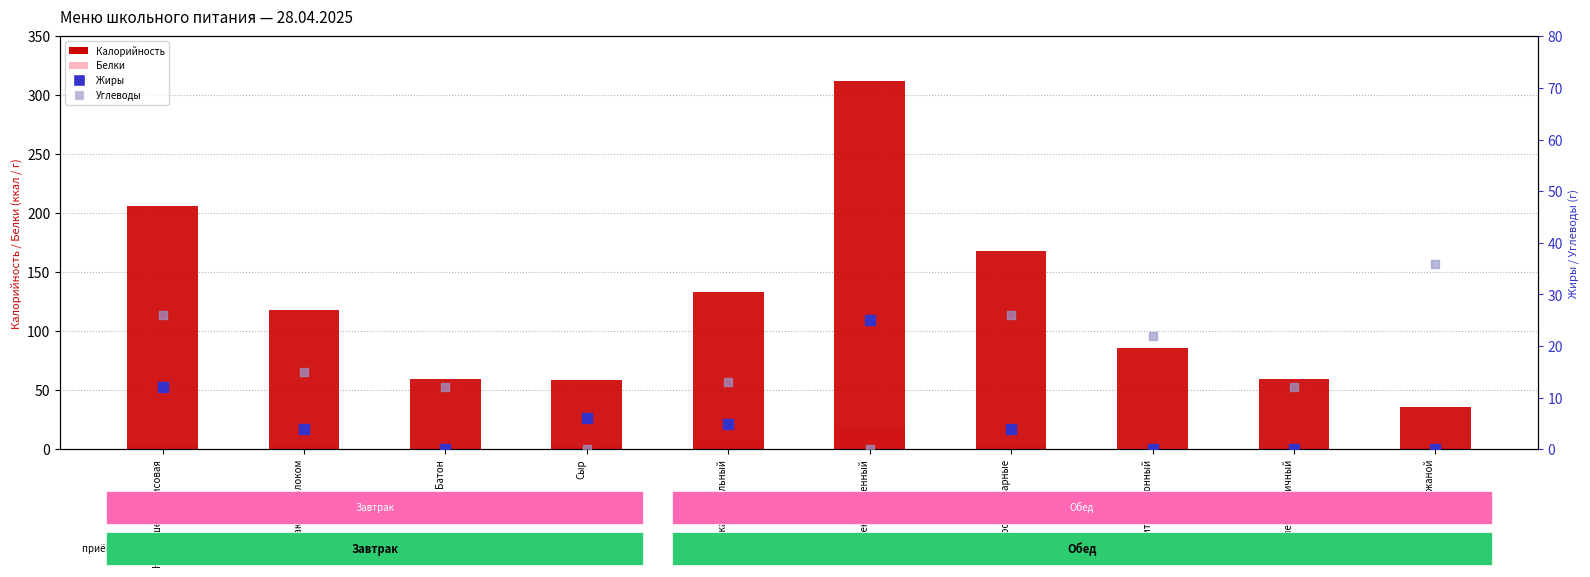

Which series contains the highest Y value?

Калорийность